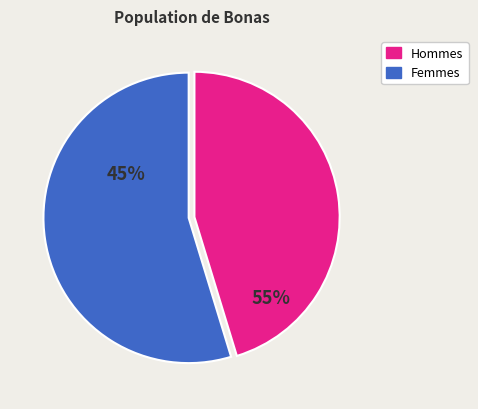

How many slices are in this pie chart?

2